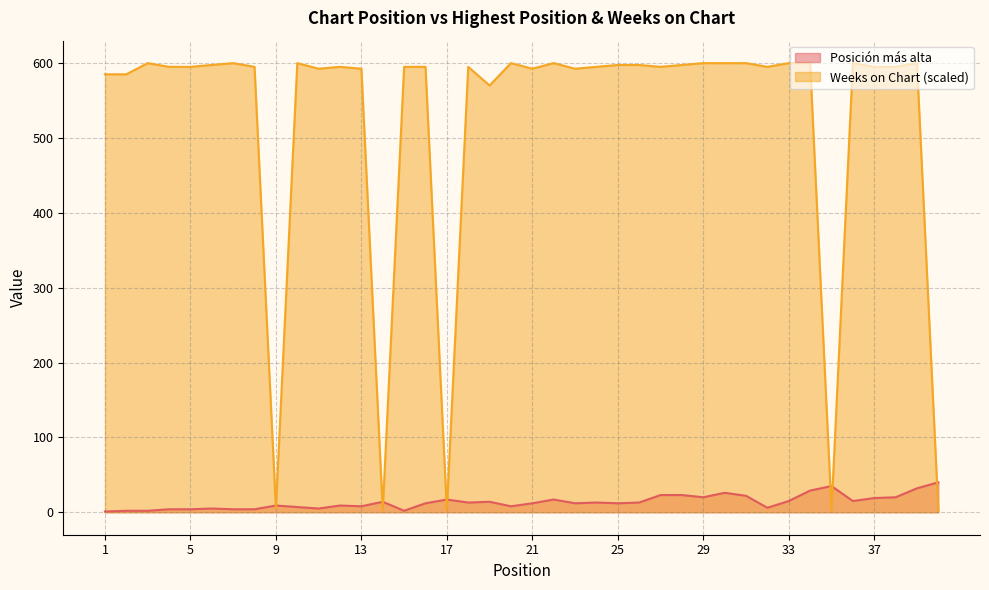

True or false: Posición más alta has more than 1 points higher than both neighbors.

True